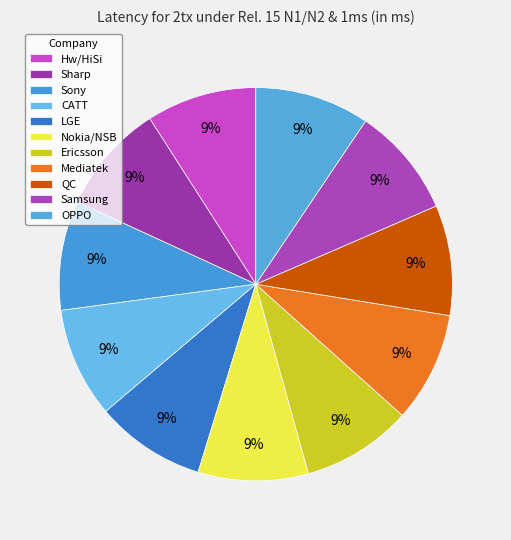

To the nearest percent, what portion does Ericsson represent?

9%